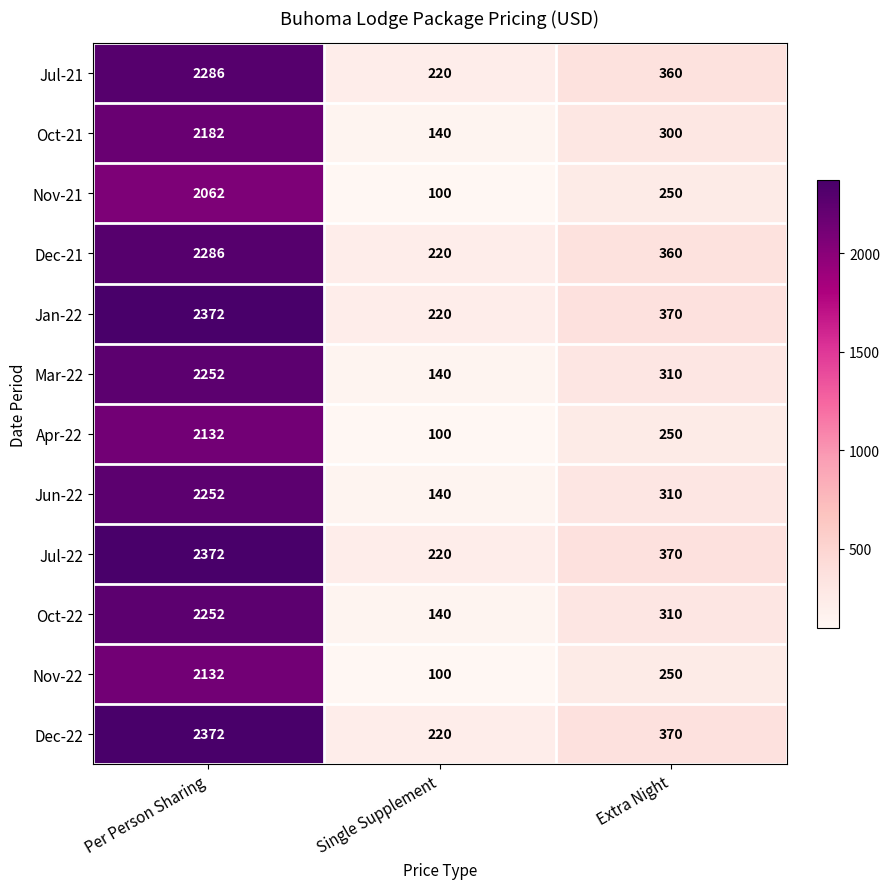

Rank the categories by Nov-22 value from highest to lowest.

Per Person Sharing, Extra Night, Single Supplement